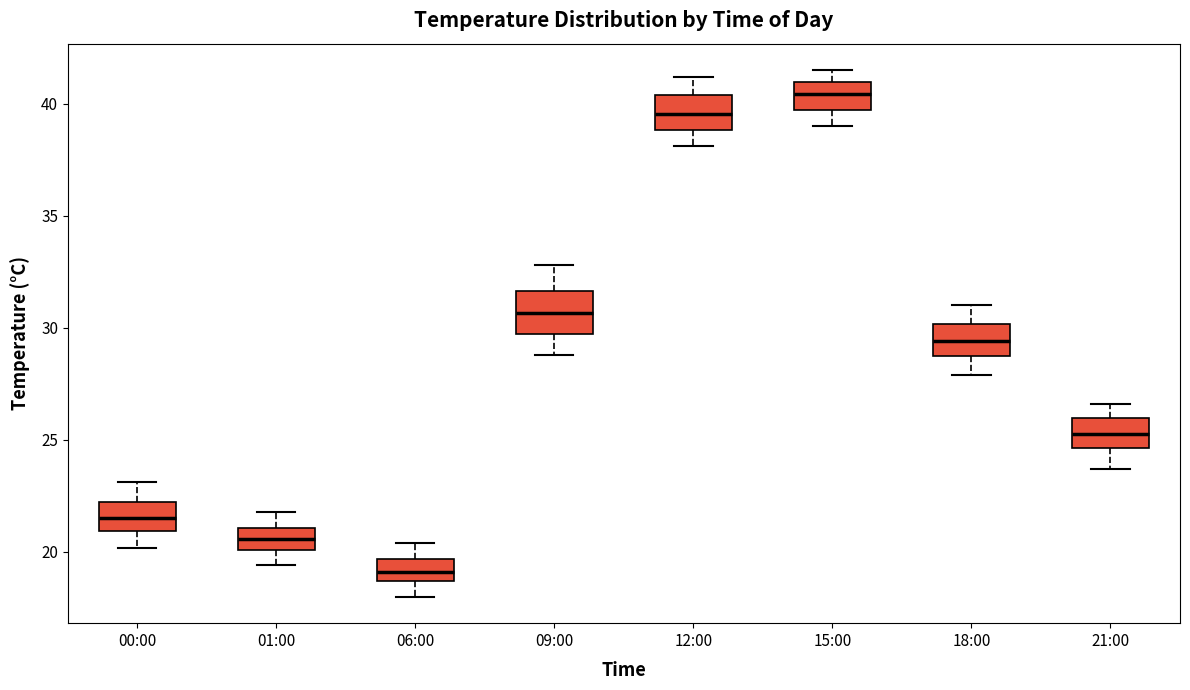

Where is the lower edge of the box for 12:00 on the y-axis? The values are not printed on the chart, so give them approximately, as read against the axis.

39.0